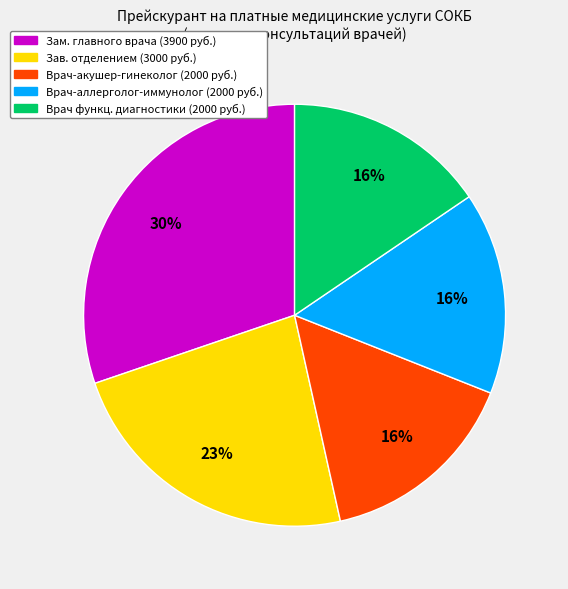

To the nearest percent, what is the average slice percentage?

20%